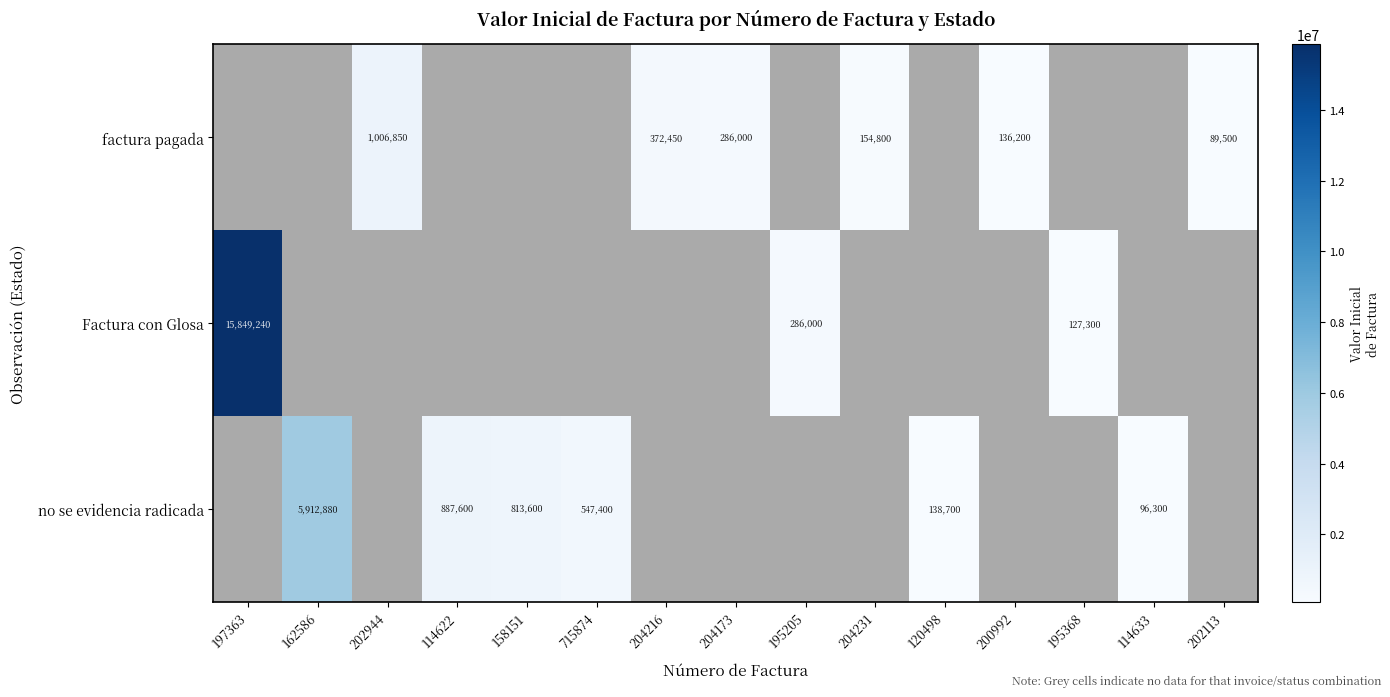

Is it true that factura pagada equals 229511 at 200992?

False